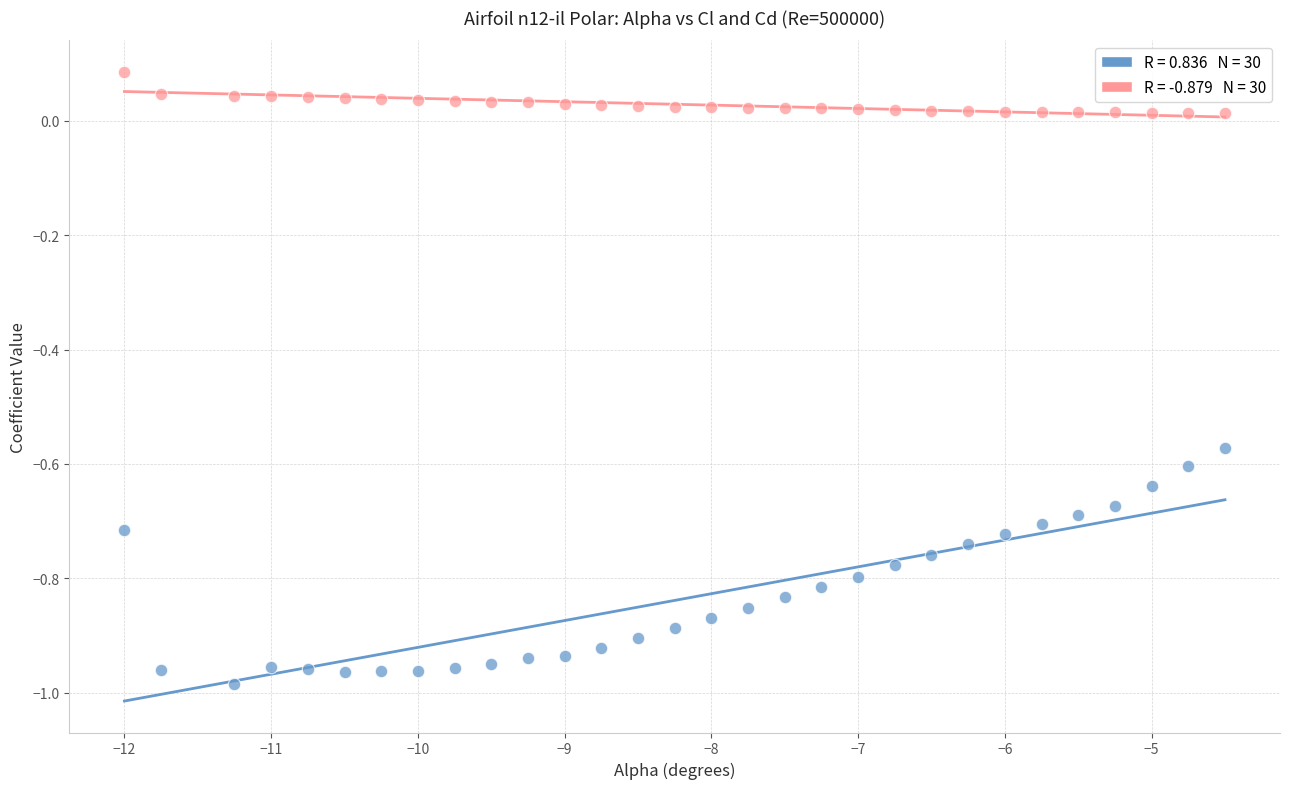

Across all data points, what is the range of X values (max minus min)?

7.5